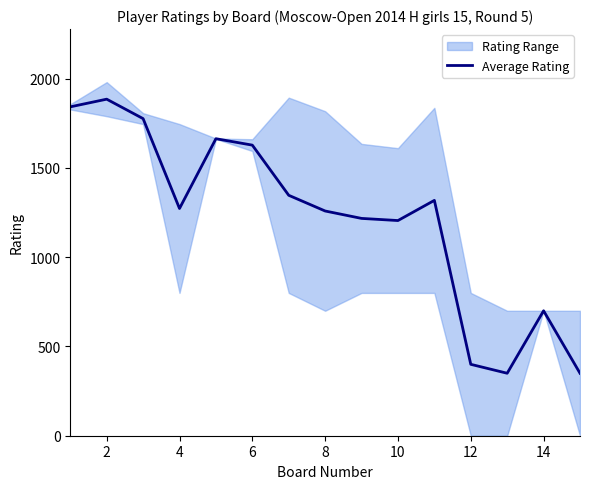

Which category has the highest value across all series?

2